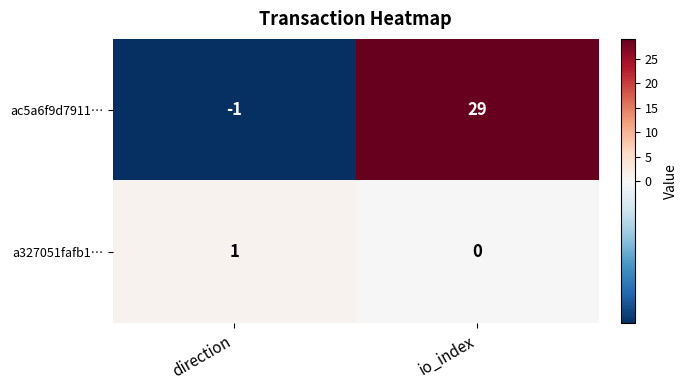

What is the average value of the ac5a6f9d7911… series?

14